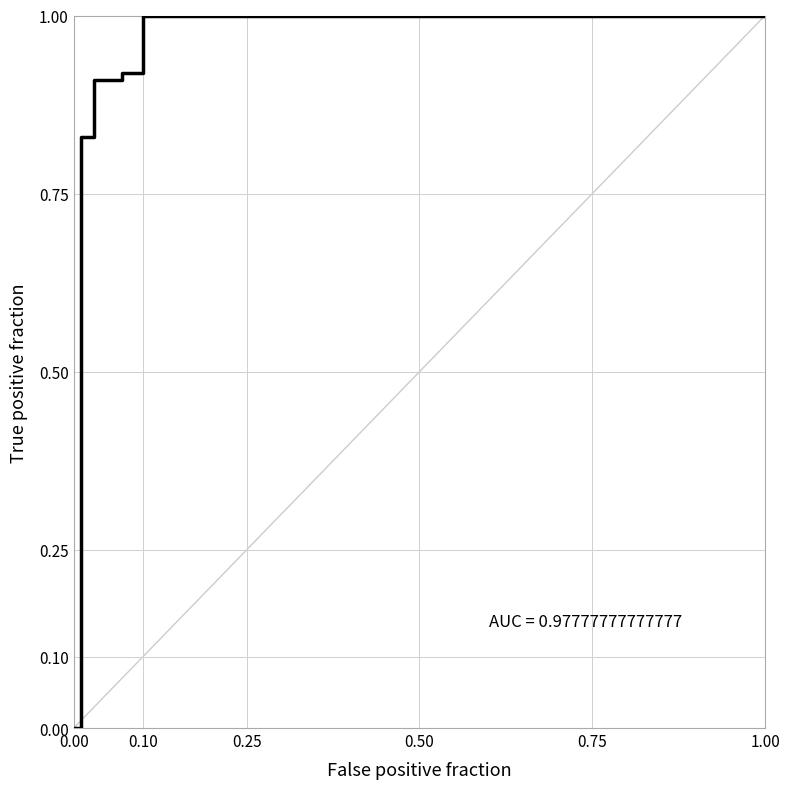

What is the greatest value displayed?

1.0